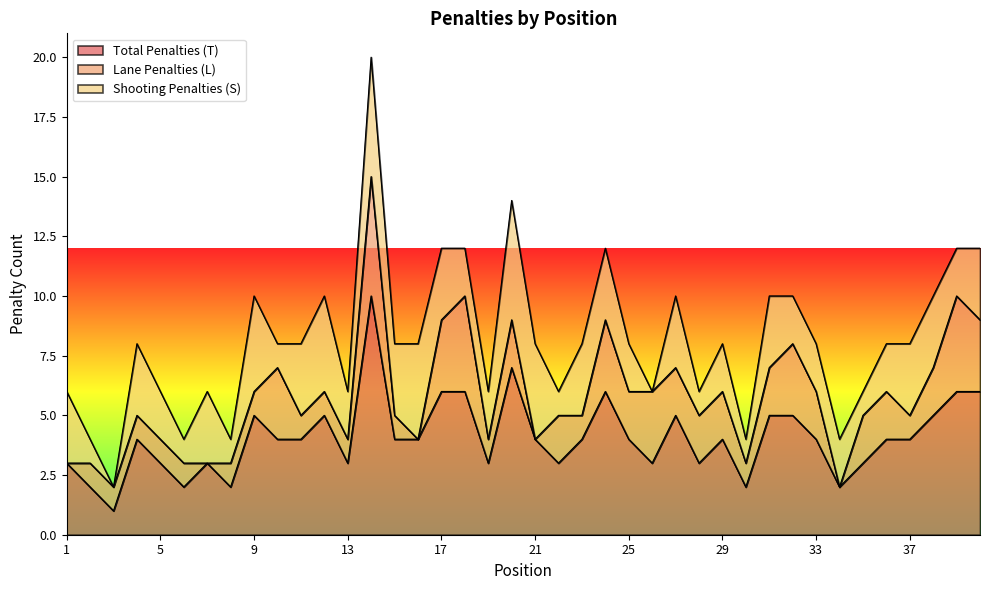

Reading left to right, what are all the values shown in this chart?

Total Penalties (T): 3	2	1	4	3	2	3	2	5	4	4	5	3	10	4	4	6	6	3	7	4	3	4	6	4	3	5	3	4	2	5	5	4	2	3	4	4	5	6	6
Lane Penalties (L): 0	1	1	1	1	1	0	1	1	3	1	1	1	5	1	0	3	4	1	2	0	2	1	3	2	3	2	2	2	1	2	3	2	0	2	2	1	2	4	3
Shooting Penalties (S): 3	1	0	3	2	1	3	1	4	1	3	4	2	5	3	4	3	2	2	5	4	1	3	3	2	0	3	1	2	1	3	2	2	2	1	2	3	3	2	3